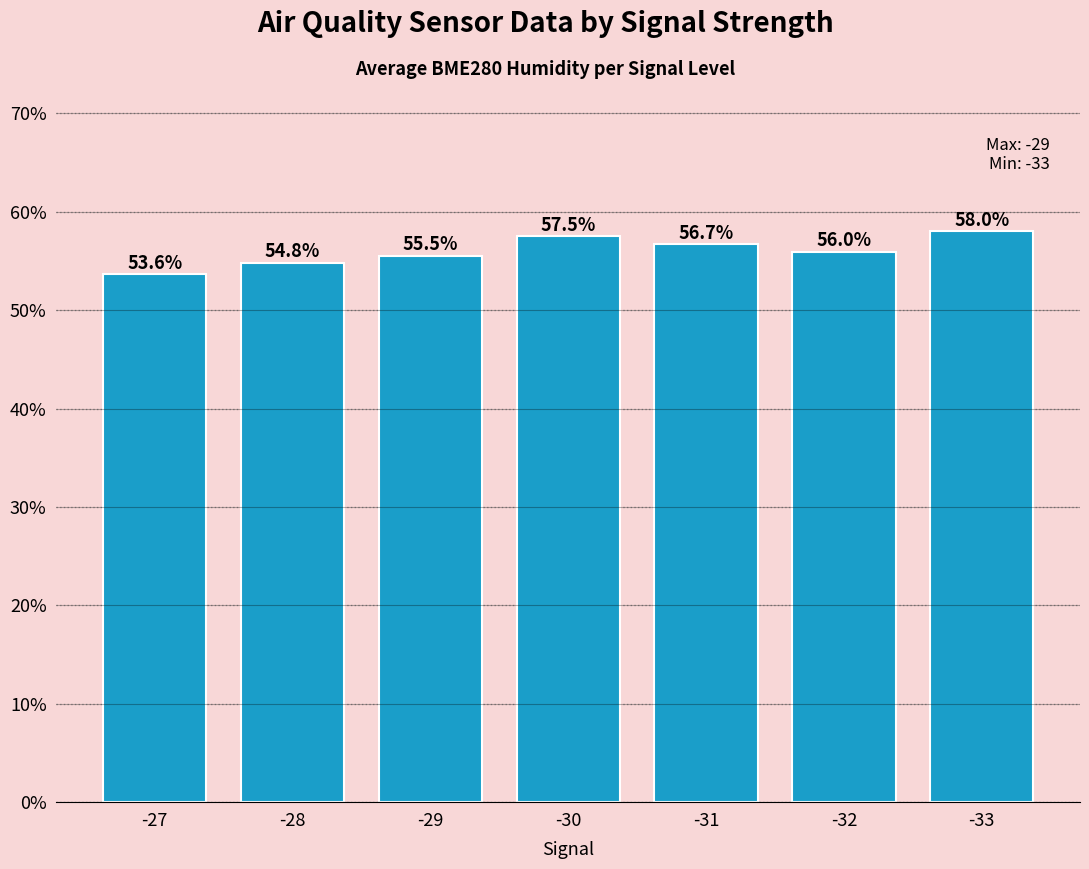

True or false: the data shows 15.1 at -30.

False